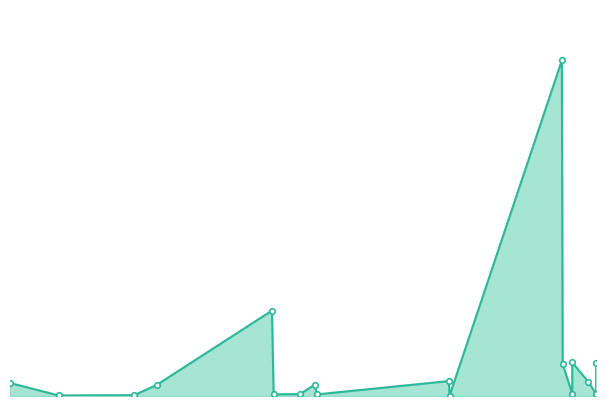

What is the greatest value displayed?

2350789